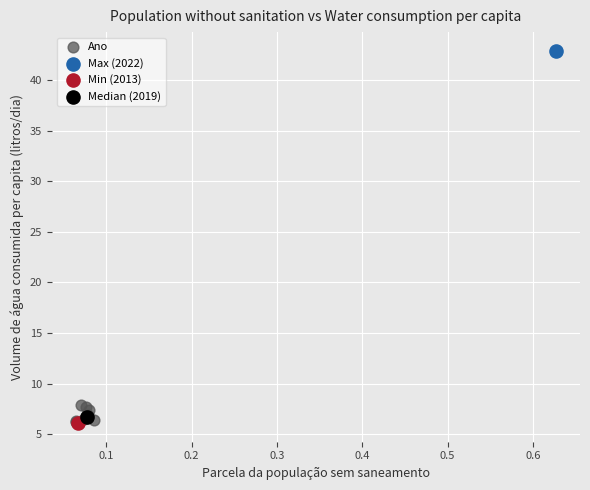

What are all the series names shown in the legend?

Ano, Max (2022), Min (2013), Median (2019)